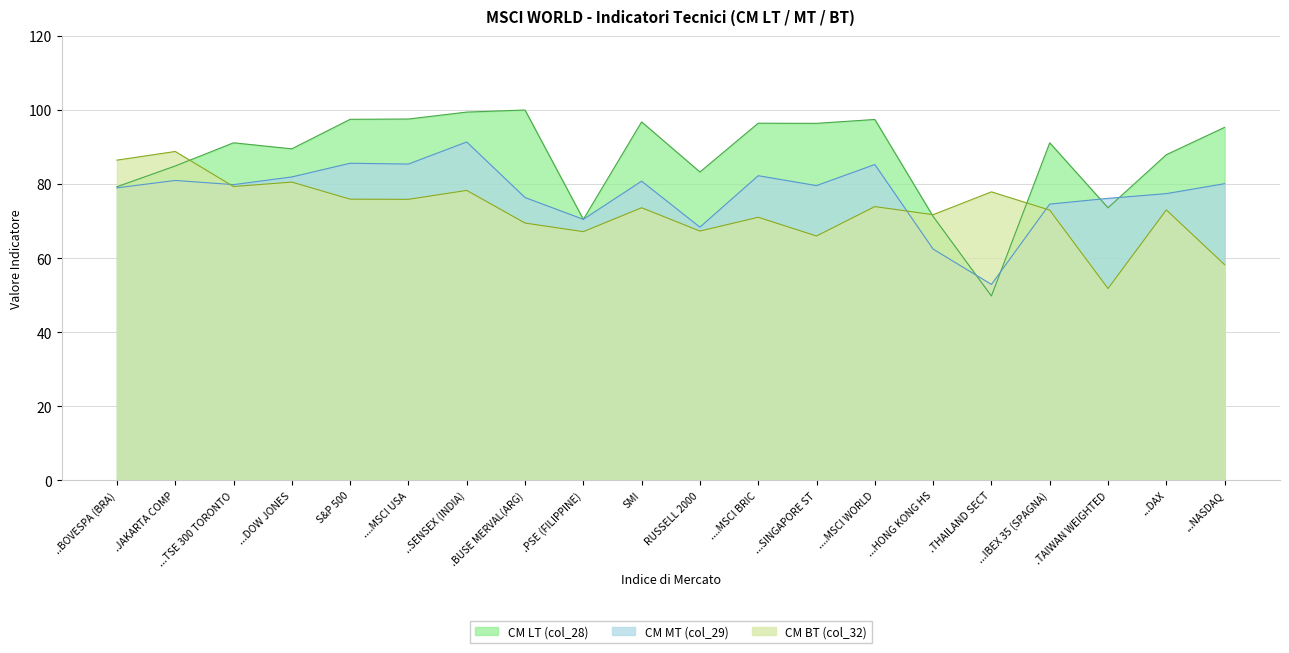

Which has a higher value, ...TSE 300 TORONTO or .THAILAND SECT?

...TSE 300 TORONTO